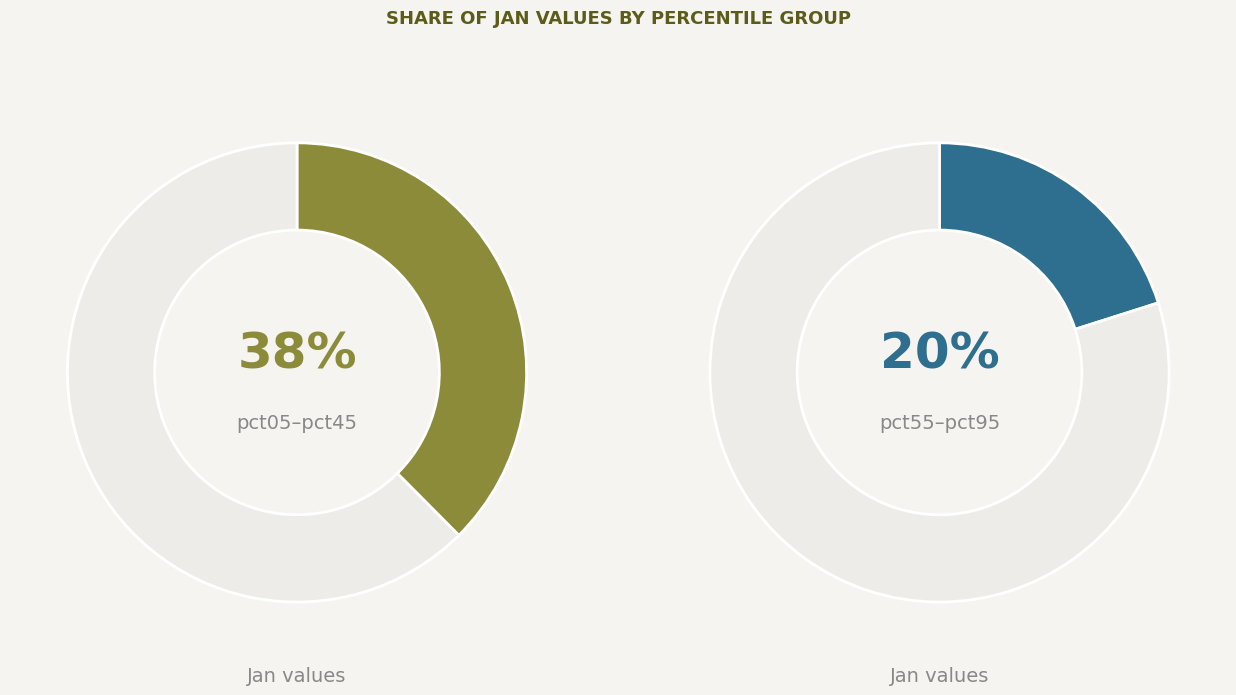

Does any single category account for the majority?

No